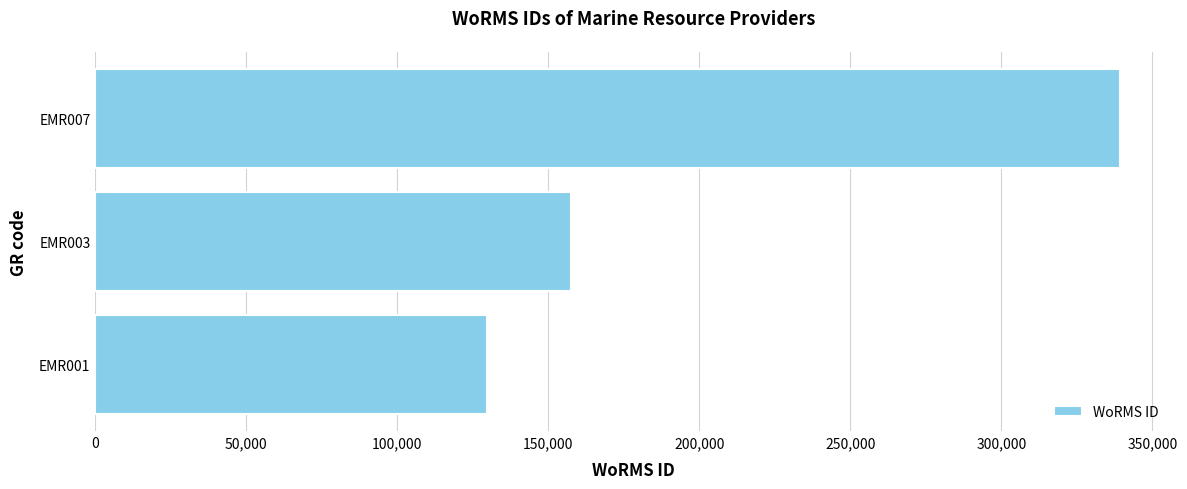

List the labels in order of value, largest first.

EMR007, EMR003, EMR001